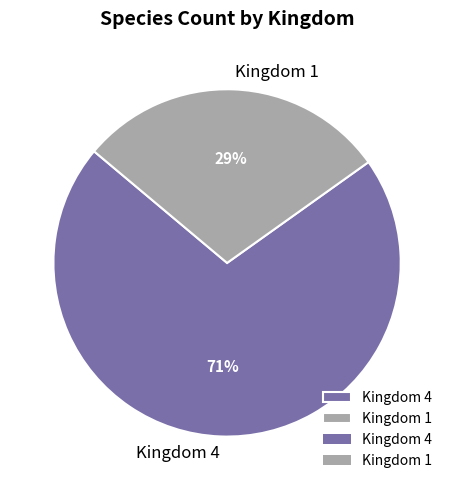

What is the ratio of the value at Kingdom 4 to the value at Kingdom 1?

2.4